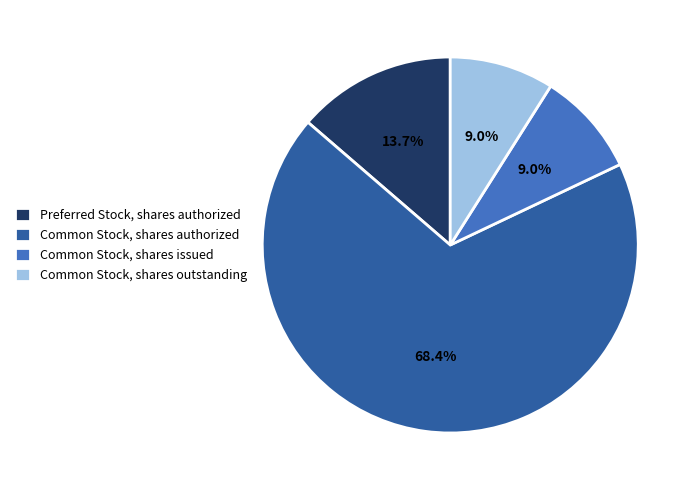

Combined, what portion of the pie is Common Stock, shares issued and Common Stock, shares outstanding?

18.0%